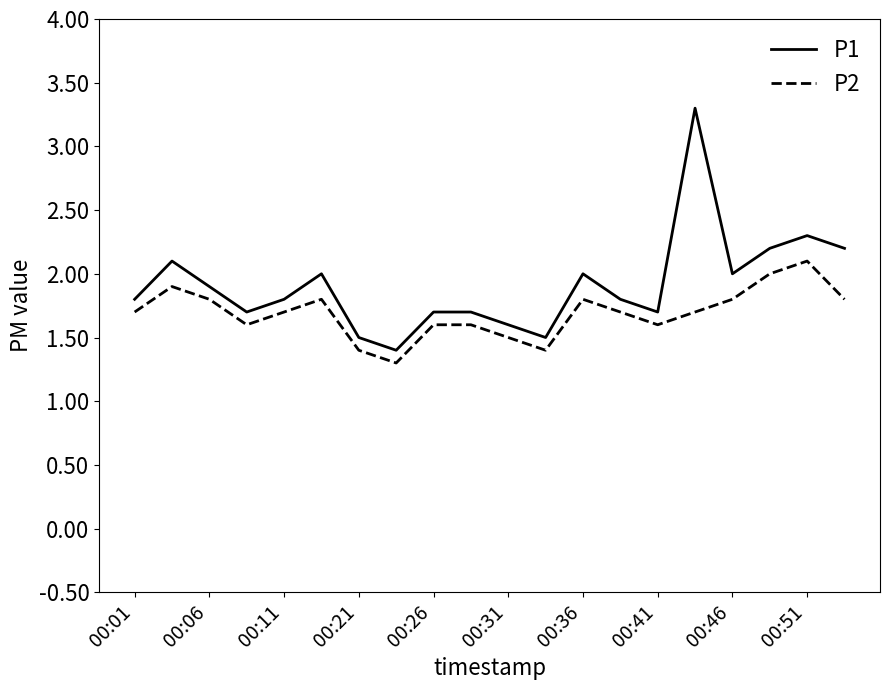

How many lines are shown in the chart?

2